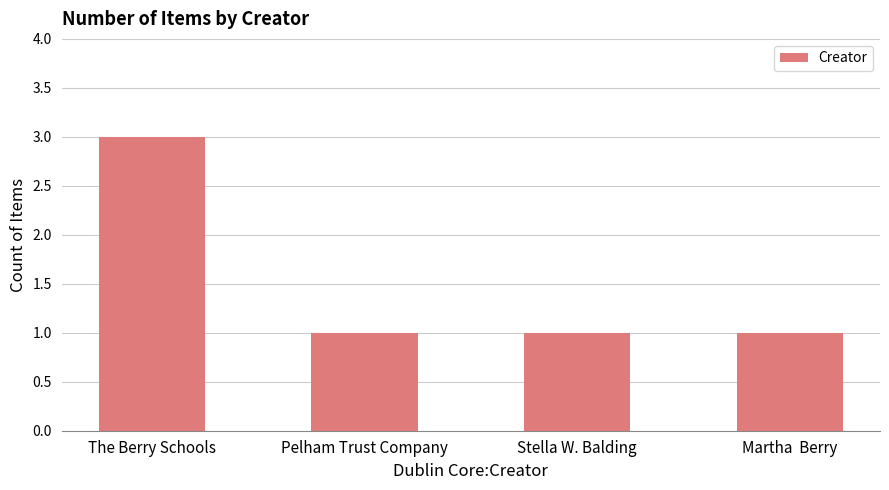

What is the greatest value displayed?

3